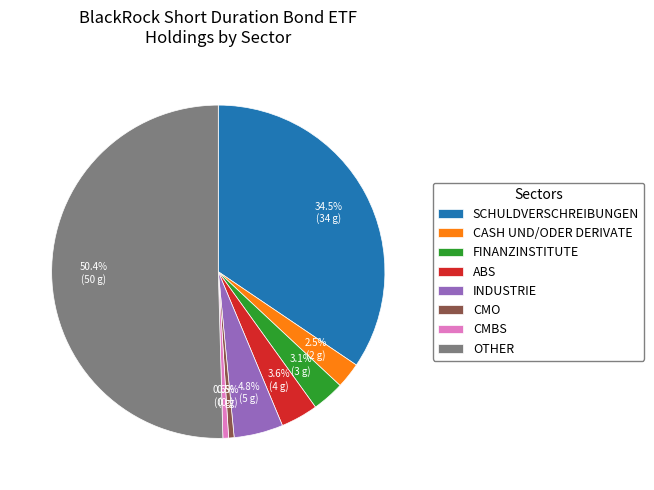

Does FINANZINSTITUTE represent more than half of the total?

No